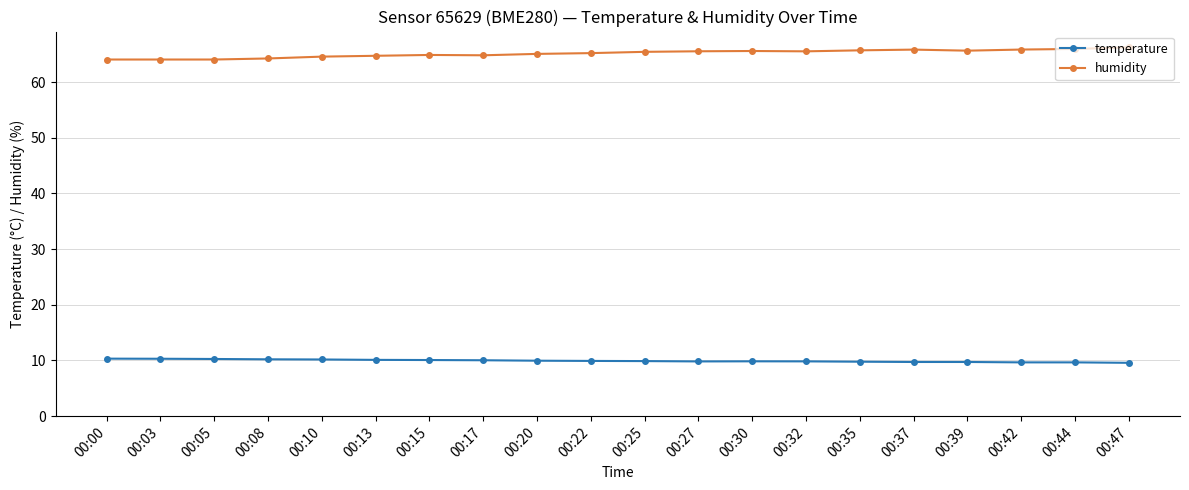

True or false: humidity and temperature intersect in this chart.

False